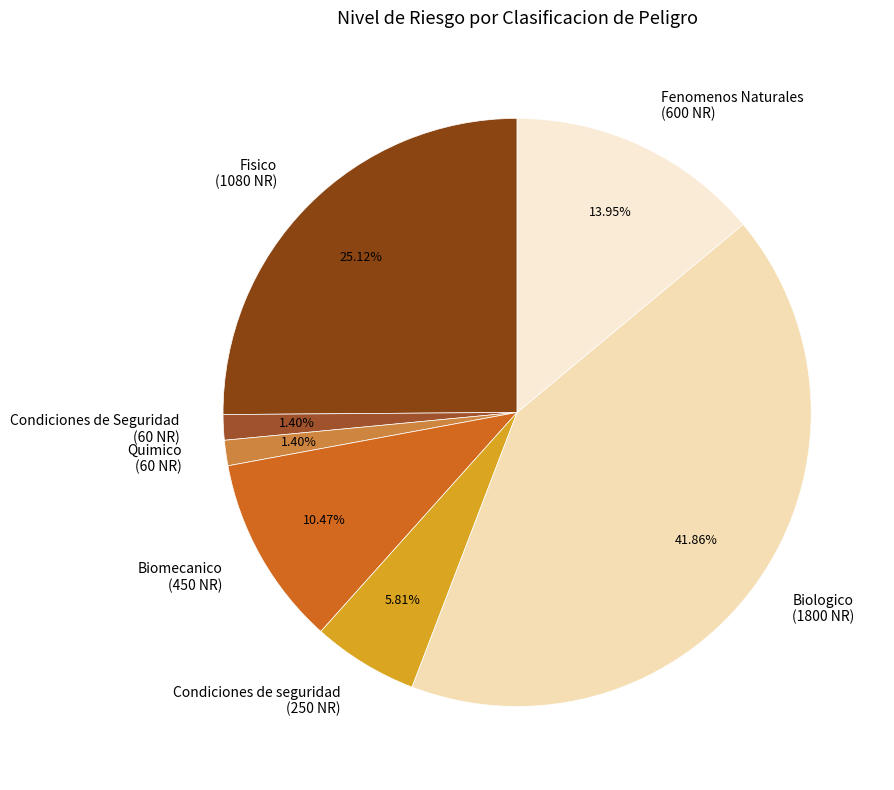

Does Fenomenos Naturales represent more than half of the total?

No